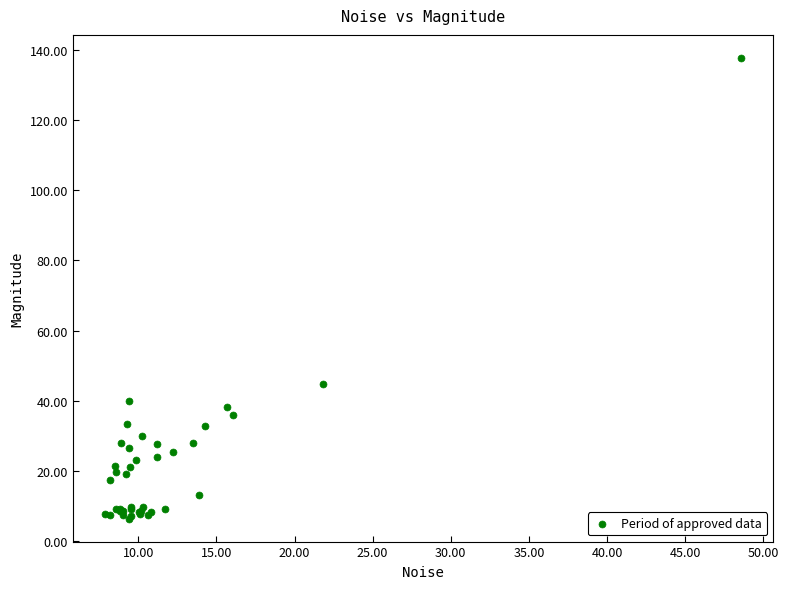

What Y value in the scatter plot is closest to 72?

44.9